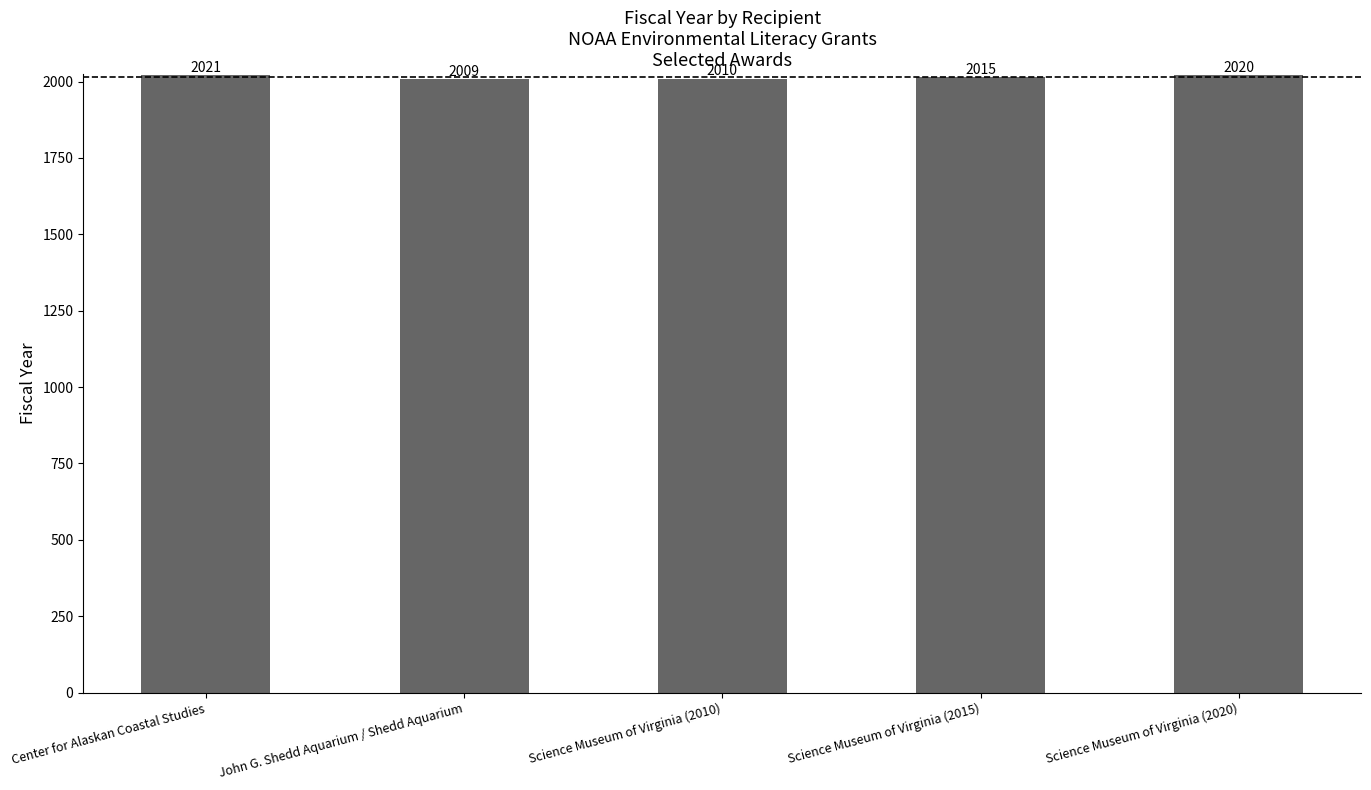

Reading right to left, transcribe all the data shown in this chart.

2020	2015	2010	2009	2021